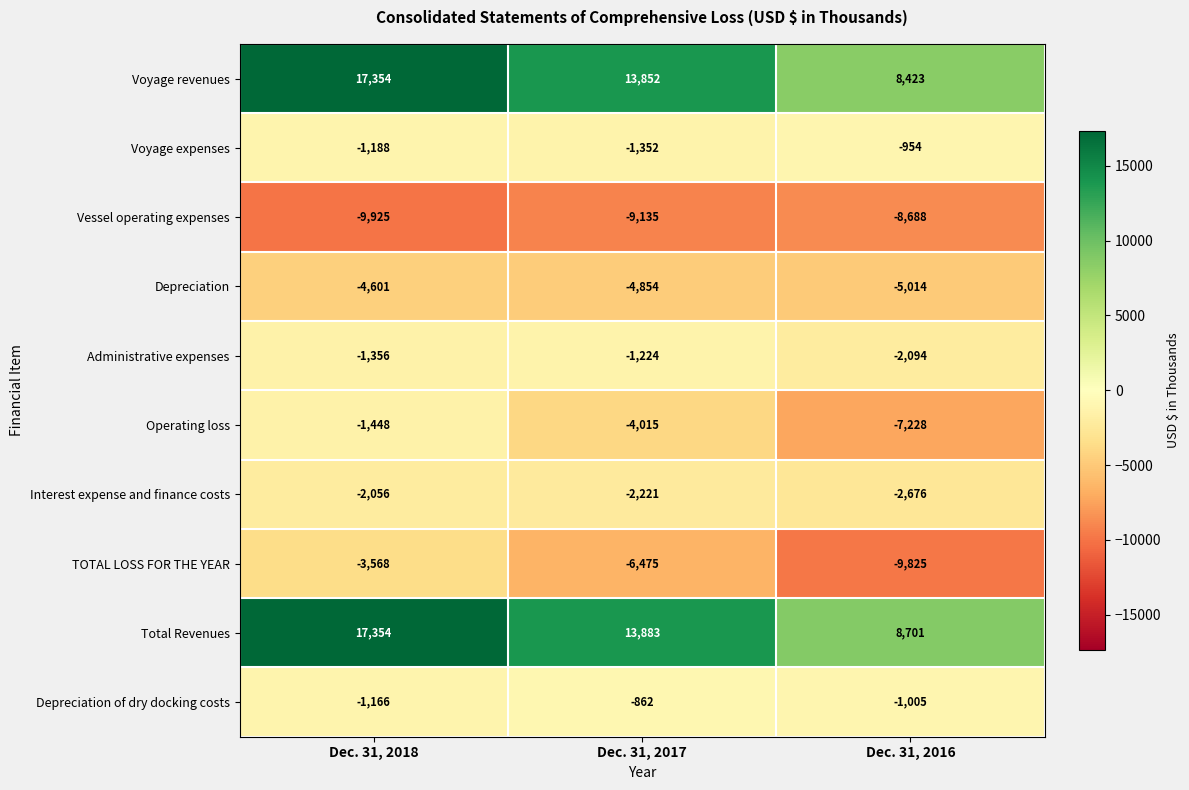

At which category is the sum across all series the highest?

Dec. 31, 2018